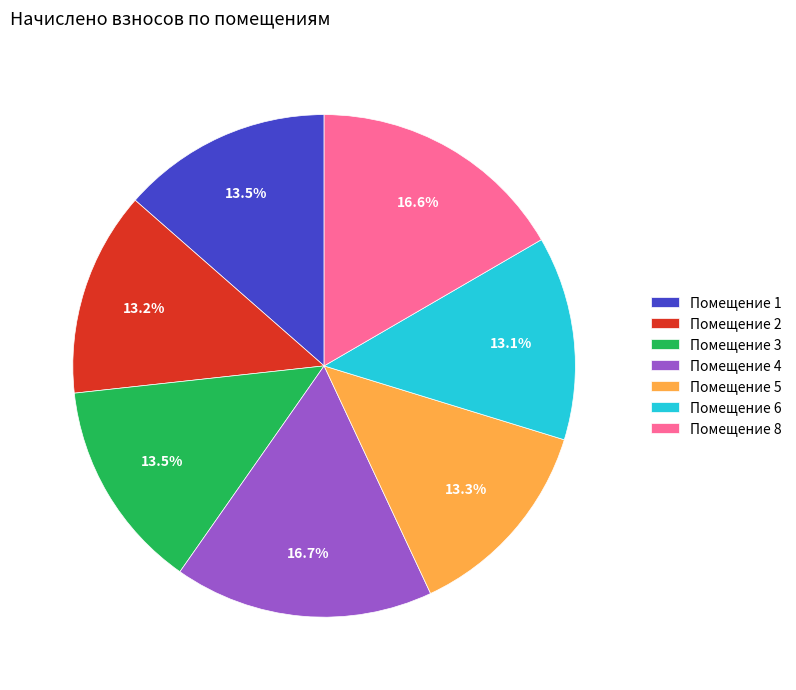

Is there any slice that represents more than half of the pie?

No